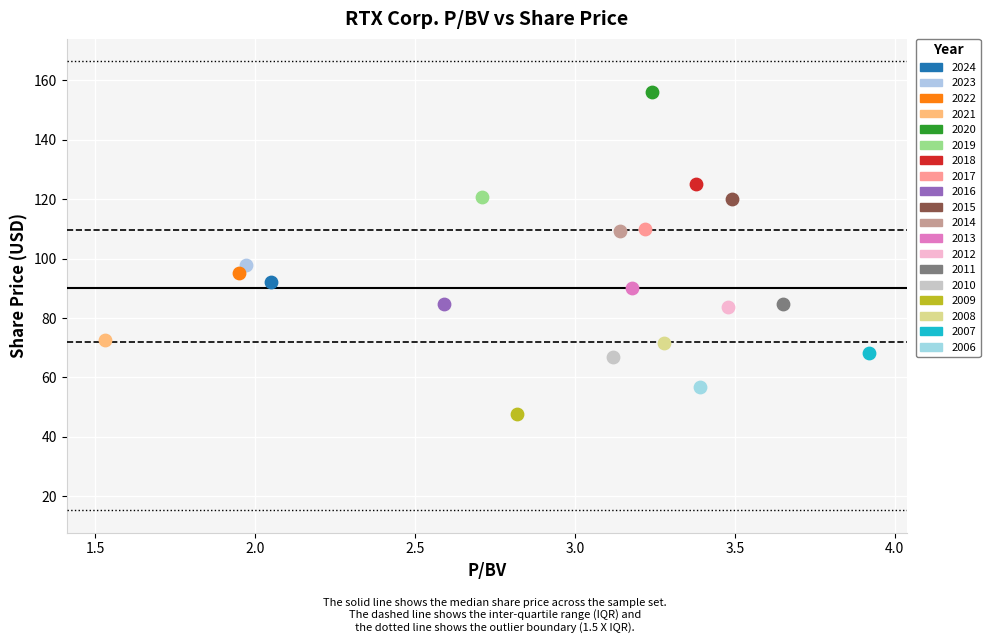

What are all the series names shown in the legend?

2024, 2023, 2022, 2021, 2020, 2019, 2018, 2017, 2016, 2015, 2014, 2013, 2012, 2011, 2010, 2009, 2008, 2007, 2006